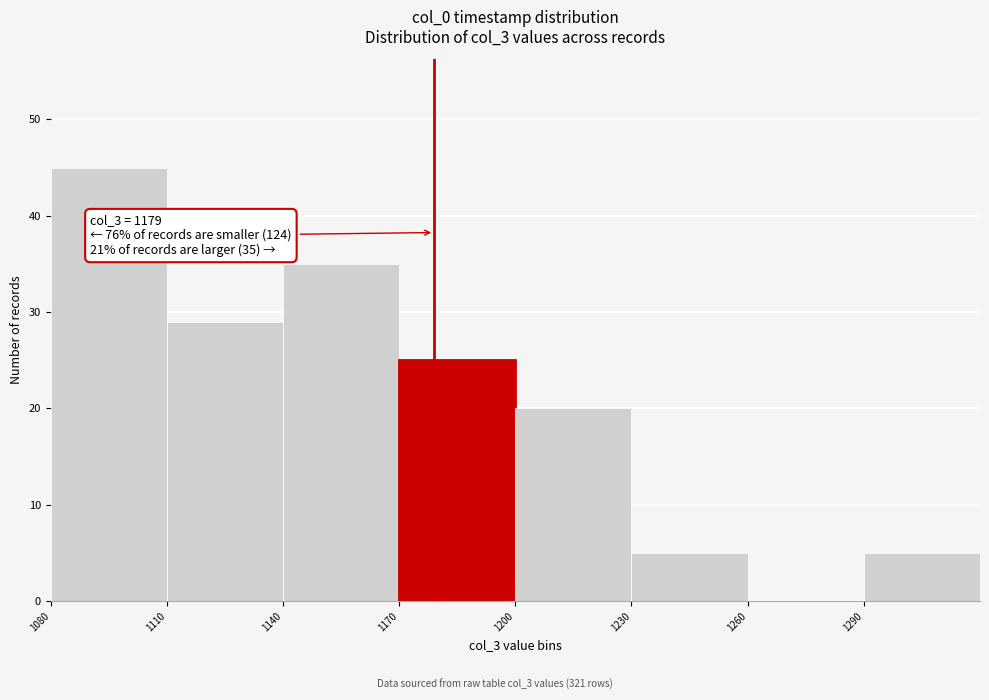

Over which range of the x-axis is the bar tallest?

1080 to 1110